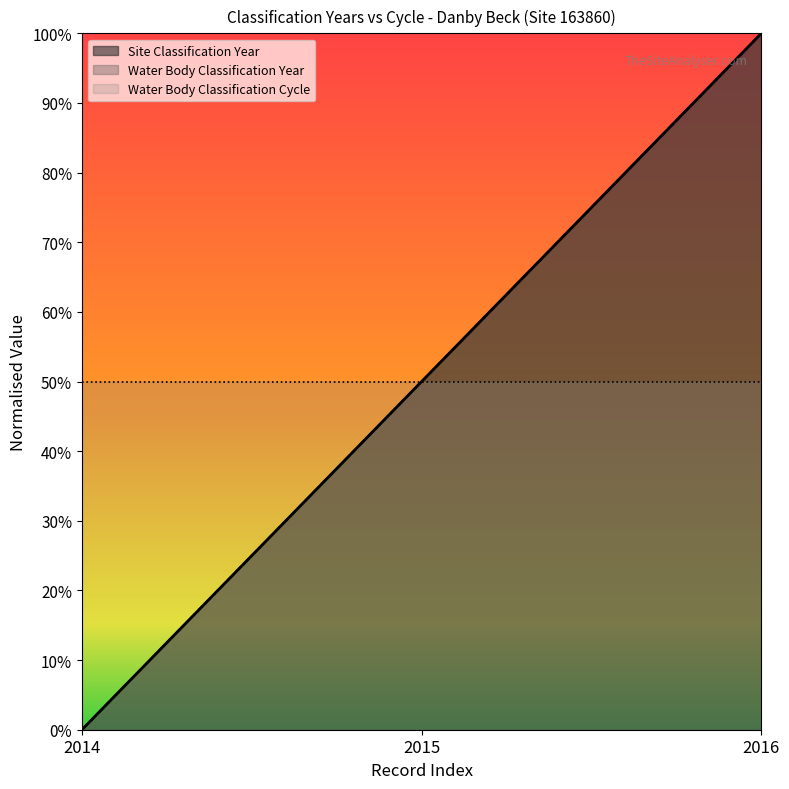

Rank the series at 2016 from lowest to highest value.

Site Classification Year, Water Body Classification Year